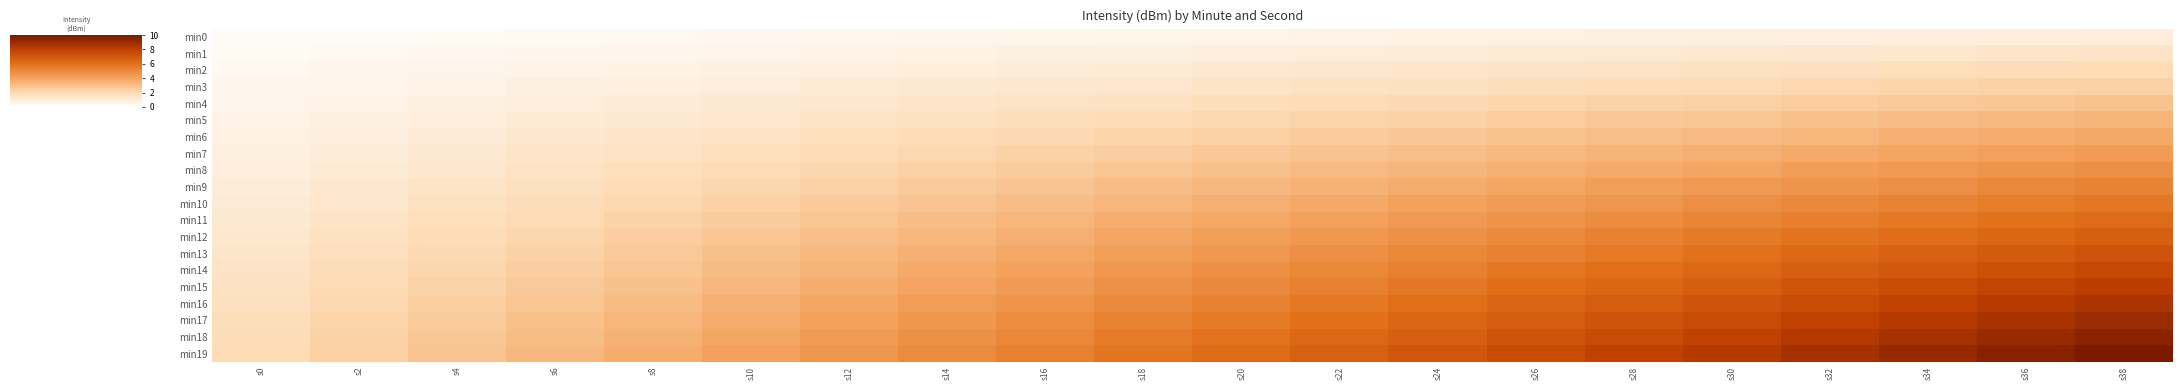

At s20, list the series in order from largest to smallest.

min19, min18, min17, min16, min15, min14, min13, min12, min11, min10, min9, min8, min7, min6, min5, min4, min3, min2, min1, min0